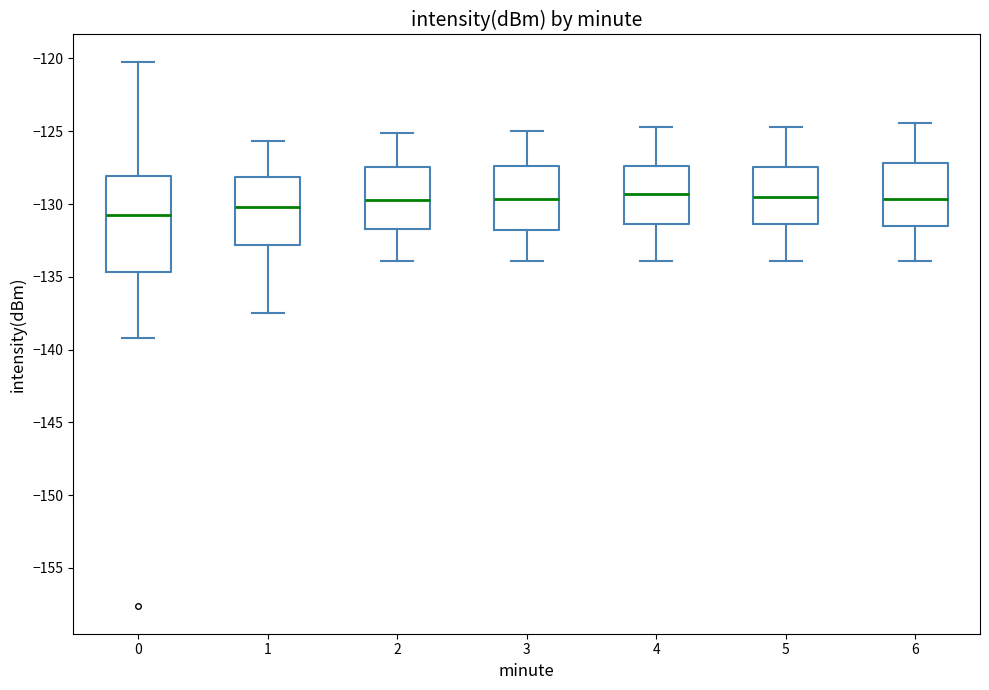

Which box is the tallest, from its lower edge to its upper edge?

0